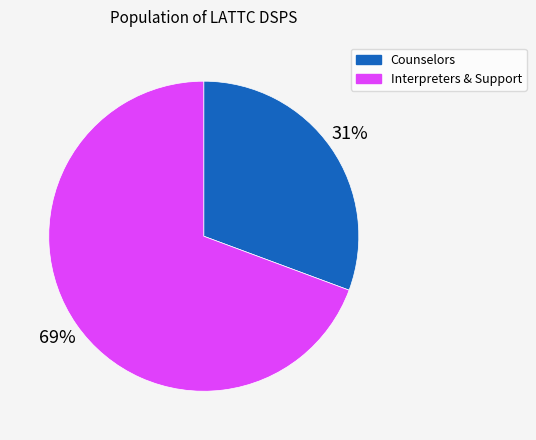

To the nearest percent, what is the average slice percentage?

50%